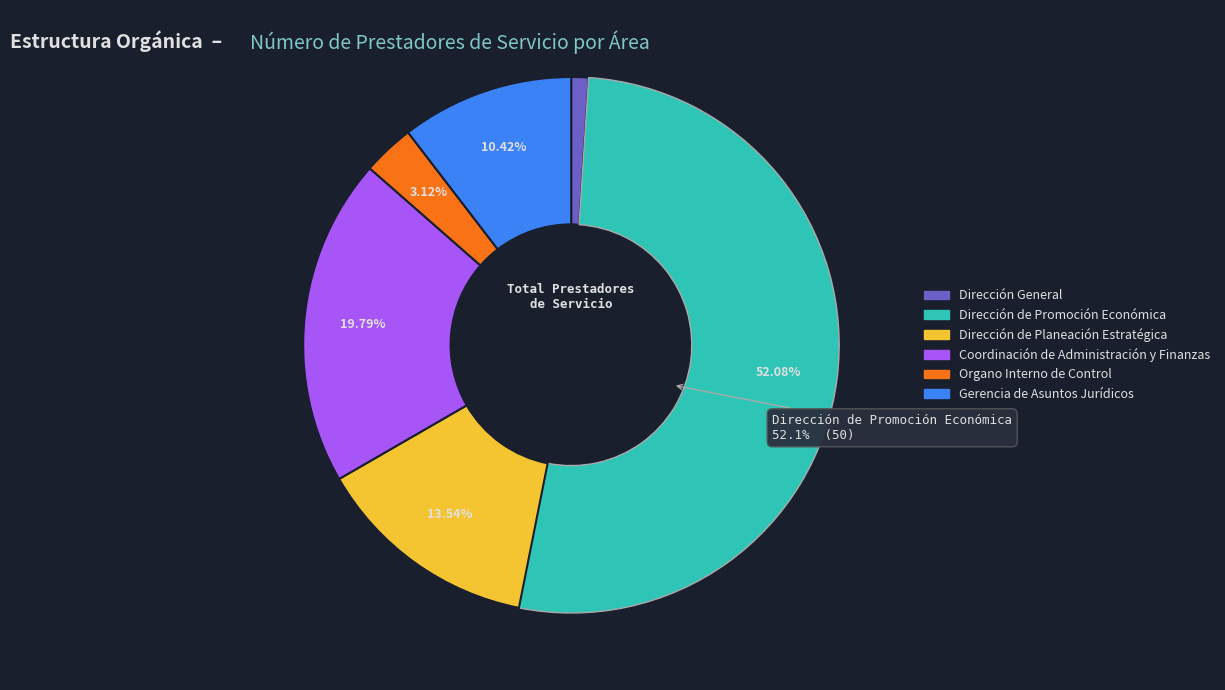

Approximately how many times larger is the value at Dirección de Planeación Estratégica compared to Organo Interno de Control?

4.3